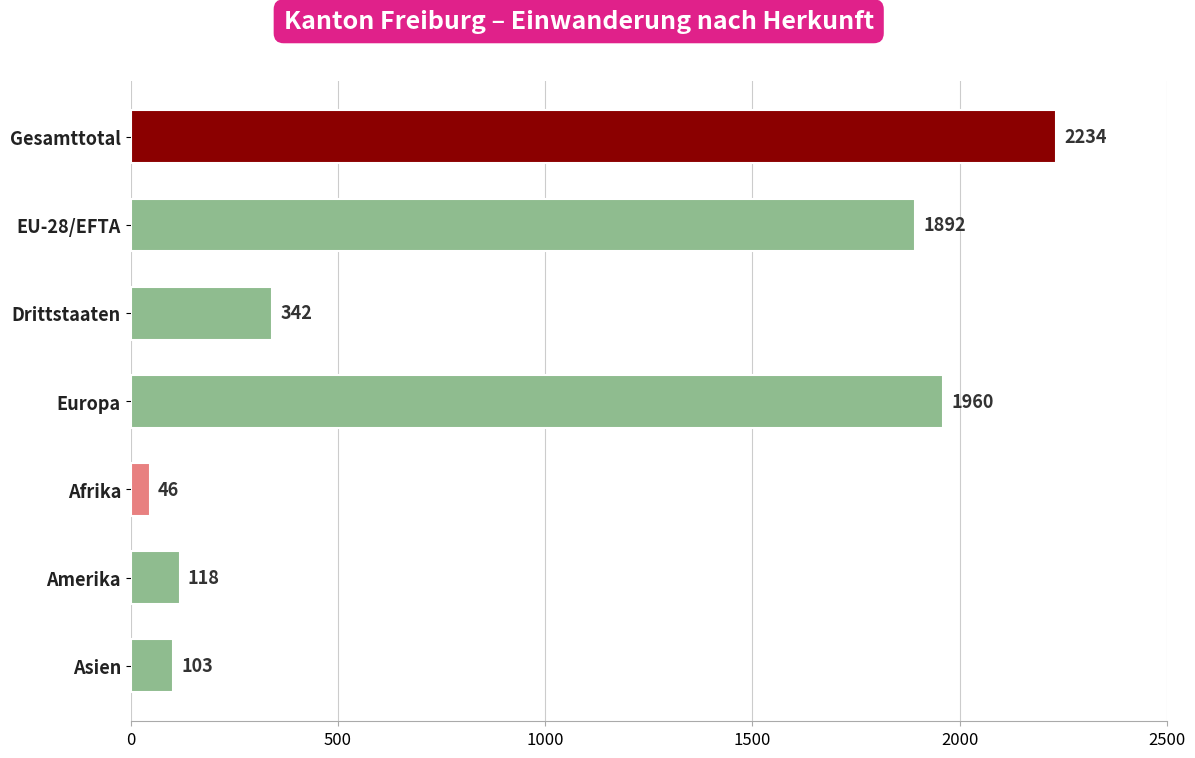

Reading top to bottom, list all the values displayed in this chart.

2234	1892	342	1960	46	118	103